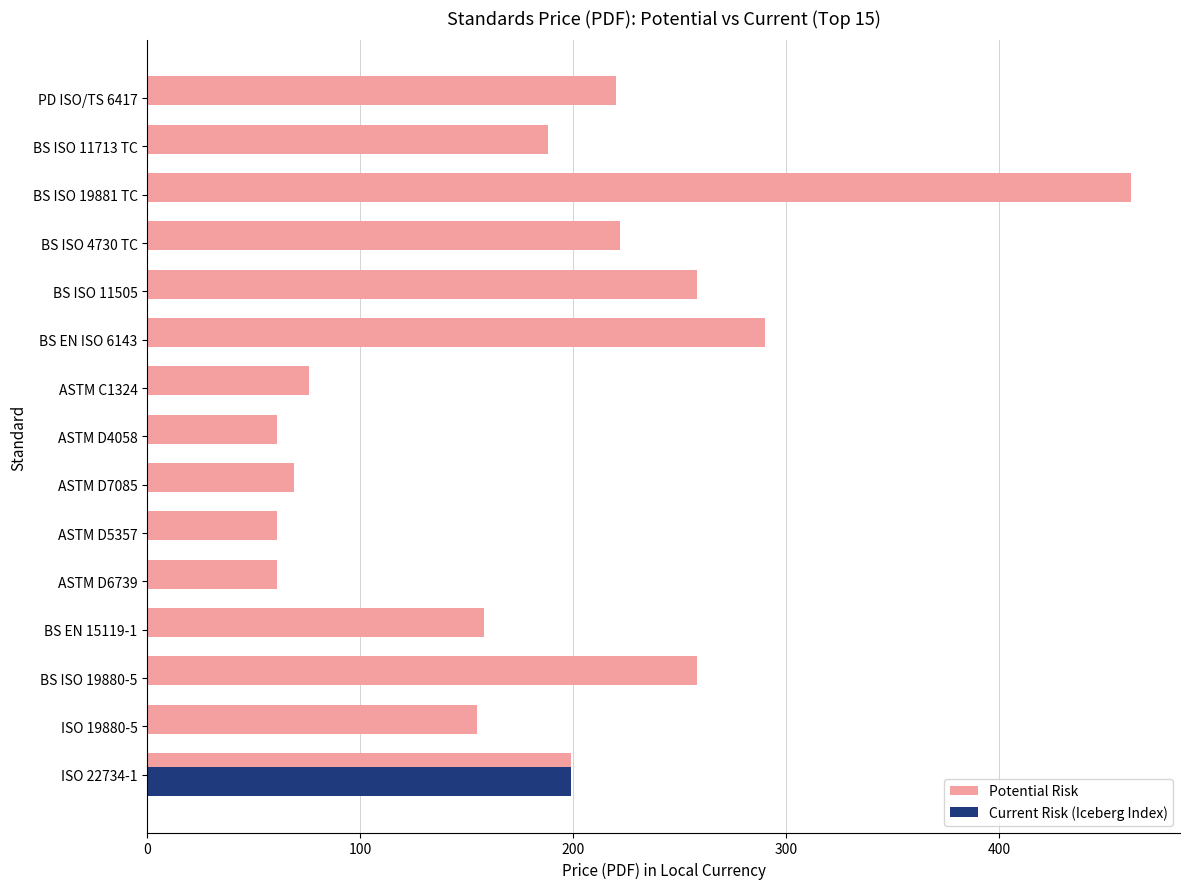

What is the sum of all Potential Risk values?

2738